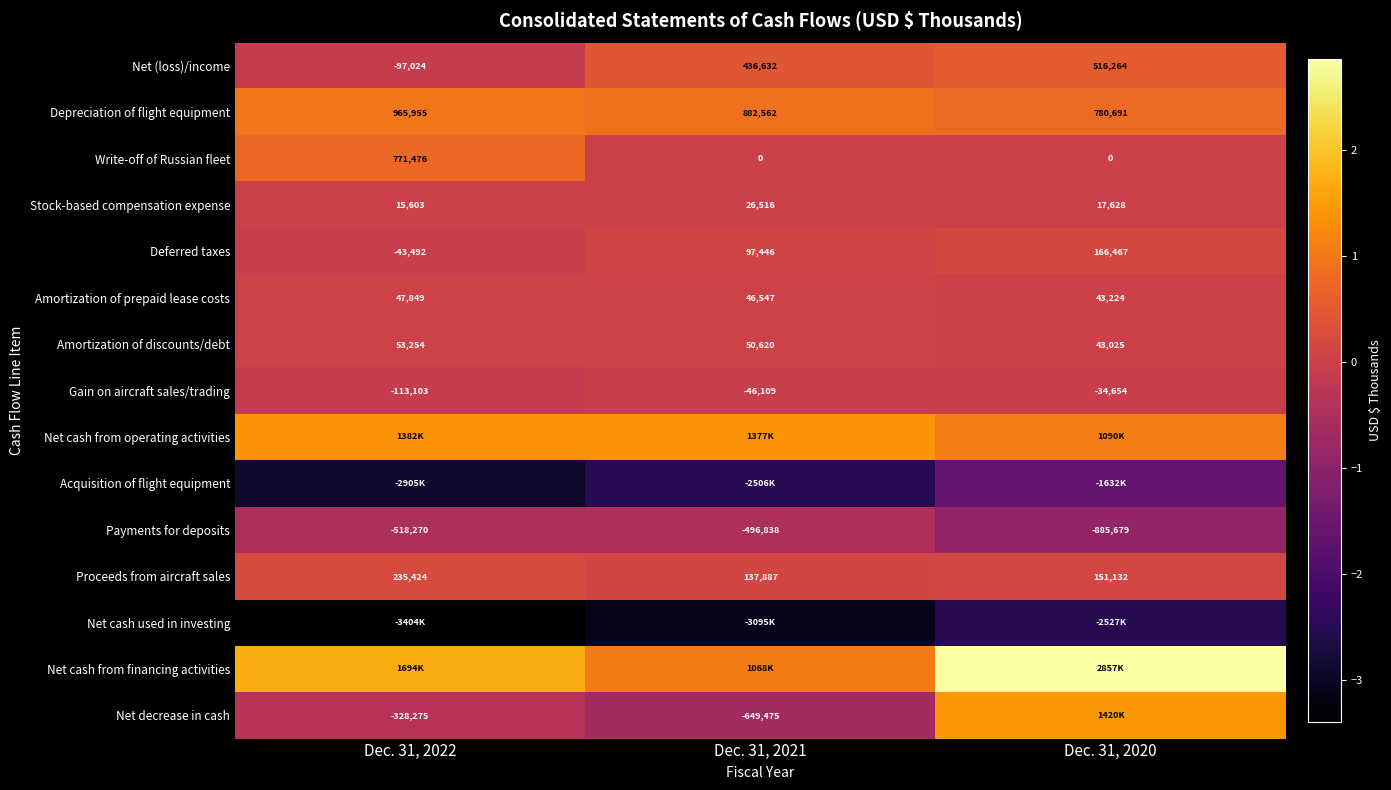

What is the minimum value for Deferred taxes?

-43492